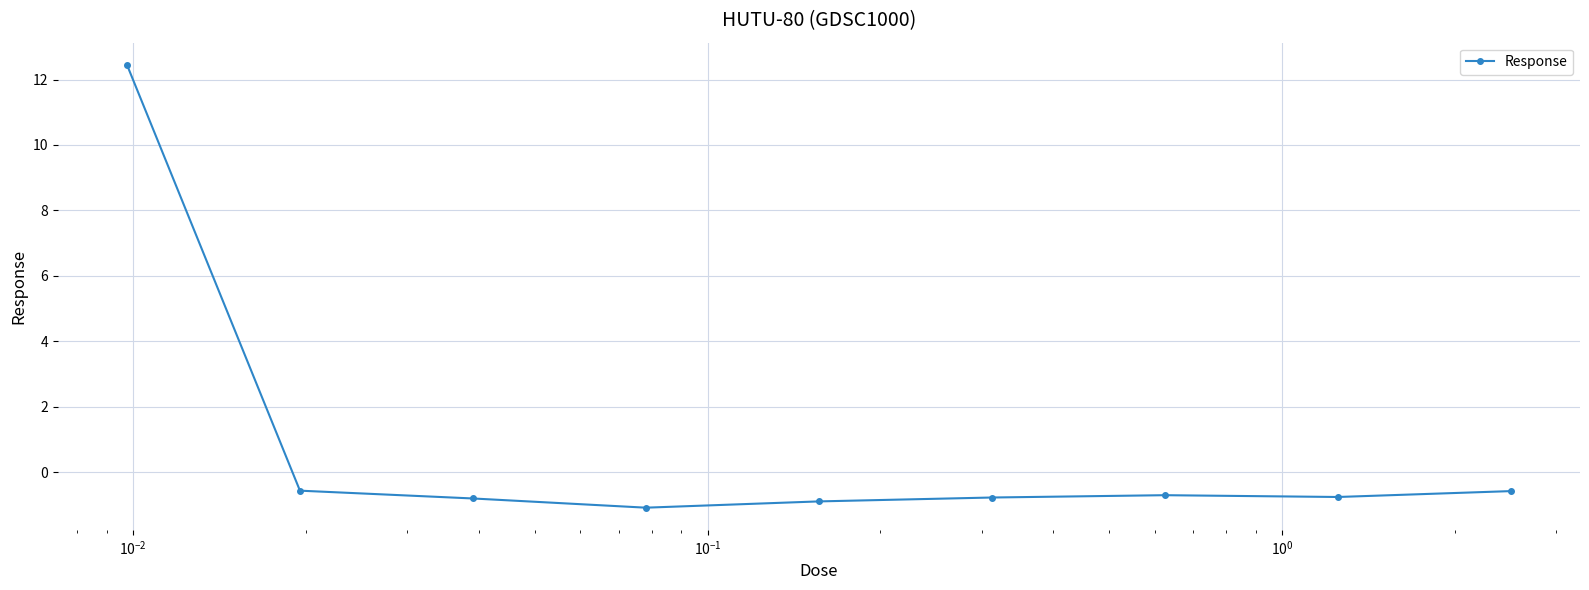

What is the value of the 4th point from the left?

-1.1